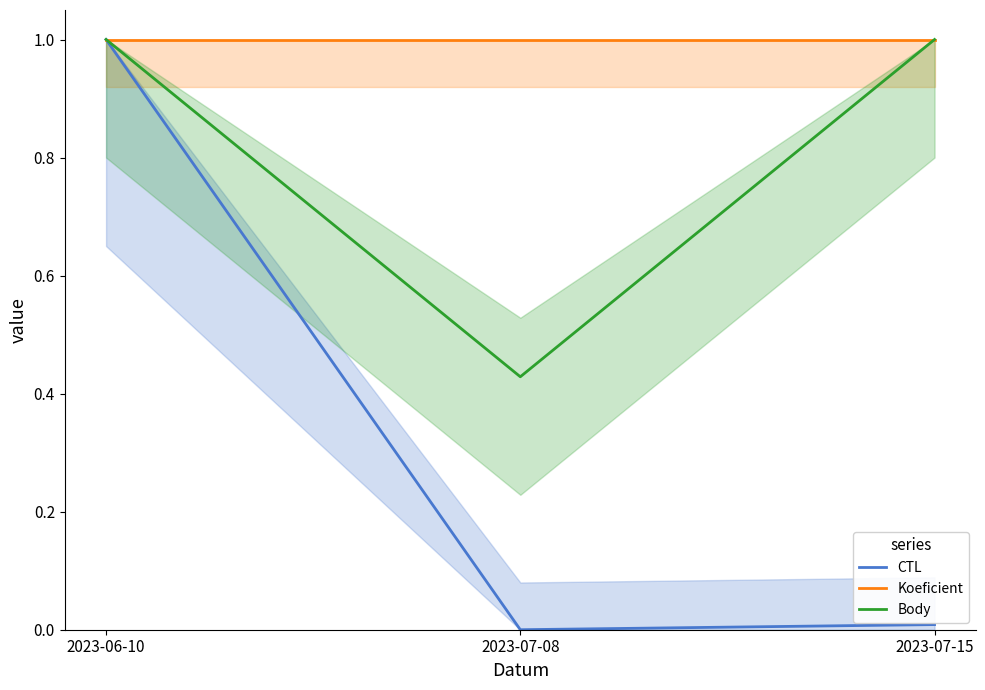

What is the average value of the Body series?

0.8